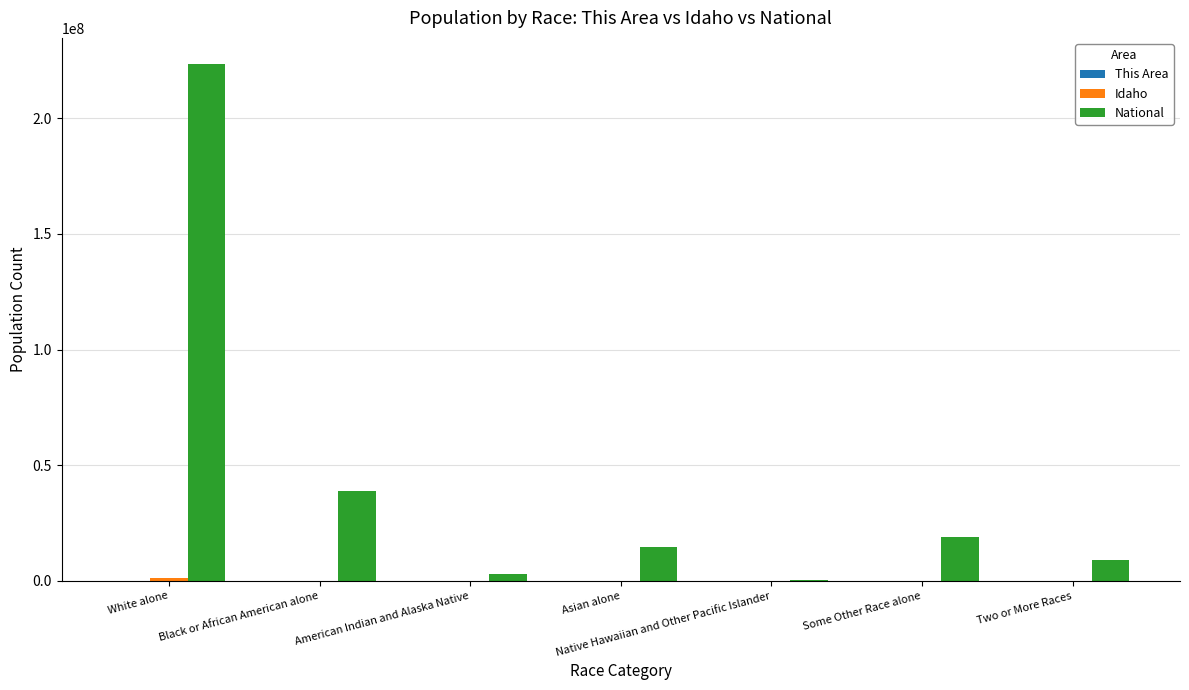

True or false: National has a value of 19107368 at Some Other Race alone.

True